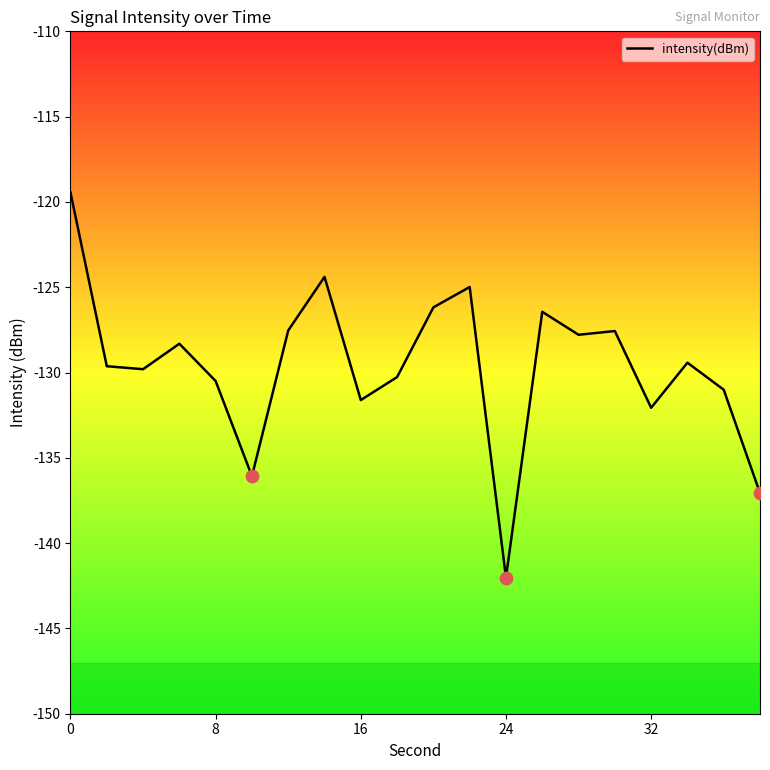

What is the smallest value displayed?

-142.0